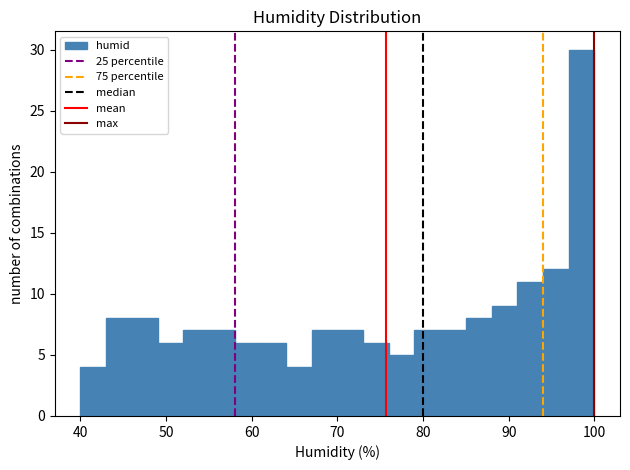

Around what value on the x-axis is the tallest bar? Give the approximate position of its centre, as read against the axis.

99